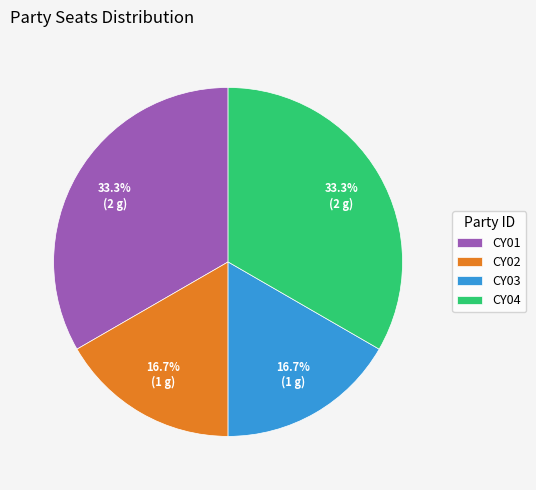

What is the ratio of the value at CY02 to the value at CY01?

0.5